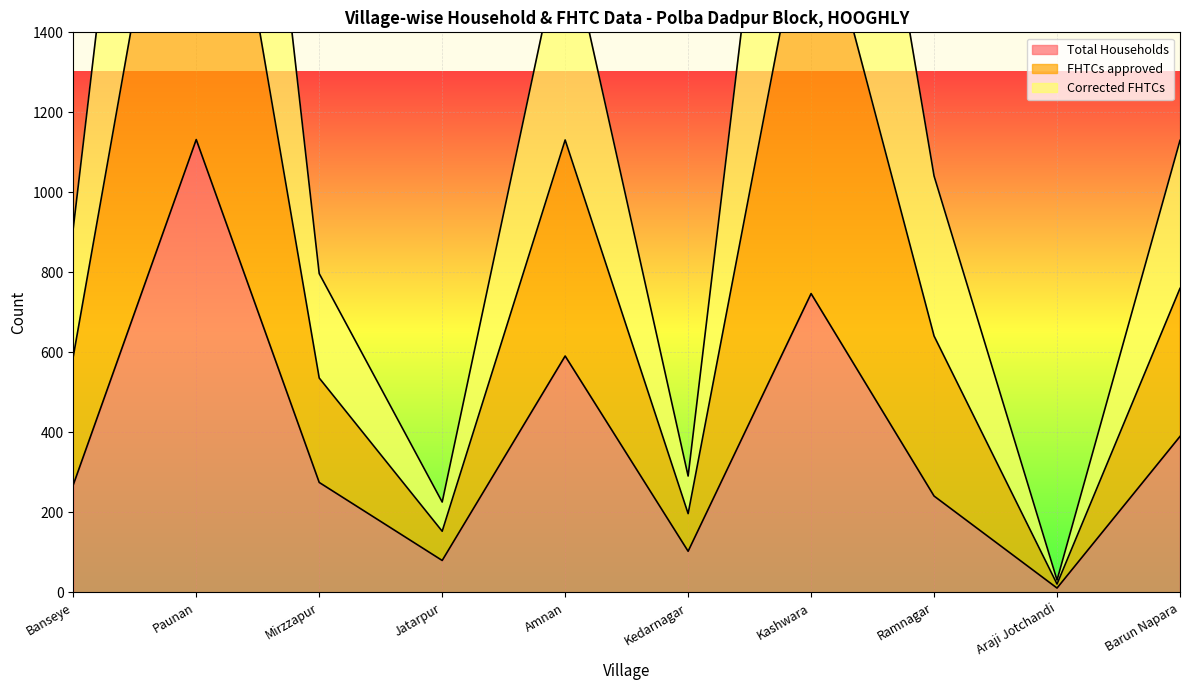

Reading left to right, list all the values displayed in this chart.

Total Households: Banseye=269	Paunan=1132	Mirzzapur=275	Jatarpur=80	Amnan=591	Kedarnagar=103	Kashwara=747	Ramnagar=241	Araji Jotchandi=11	Barun Napara=390
FHTCs approved: Banseye=911	Paunan=3520	Mirzzapur=797	Jatarpur=226	Amnan=1671	Kedarnagar=291	Kashwara=2861	Ramnagar=1041	Araji Jotchandi=31	Barun Napara=1130
Corrected FHTCs: Banseye=590	Paunan=2326	Mirzzapur=536	Jatarpur=153	Amnan=1131	Kedarnagar=197	Kashwara=1804	Ramnagar=641	Araji Jotchandi=21	Barun Napara=760